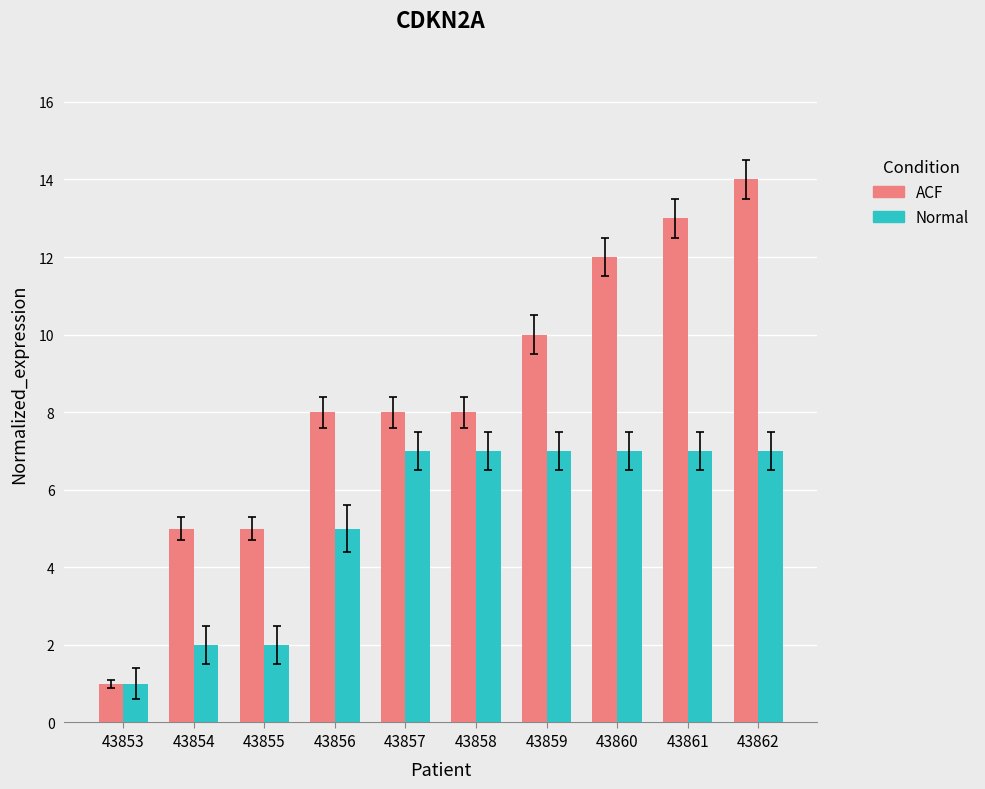

Reading left to right, what are all the values shown in this chart?

ACF: 1	5	5	8	8	8	10	12	13	14
Normal: 1	2	2	5	7	7	7	7	7	7